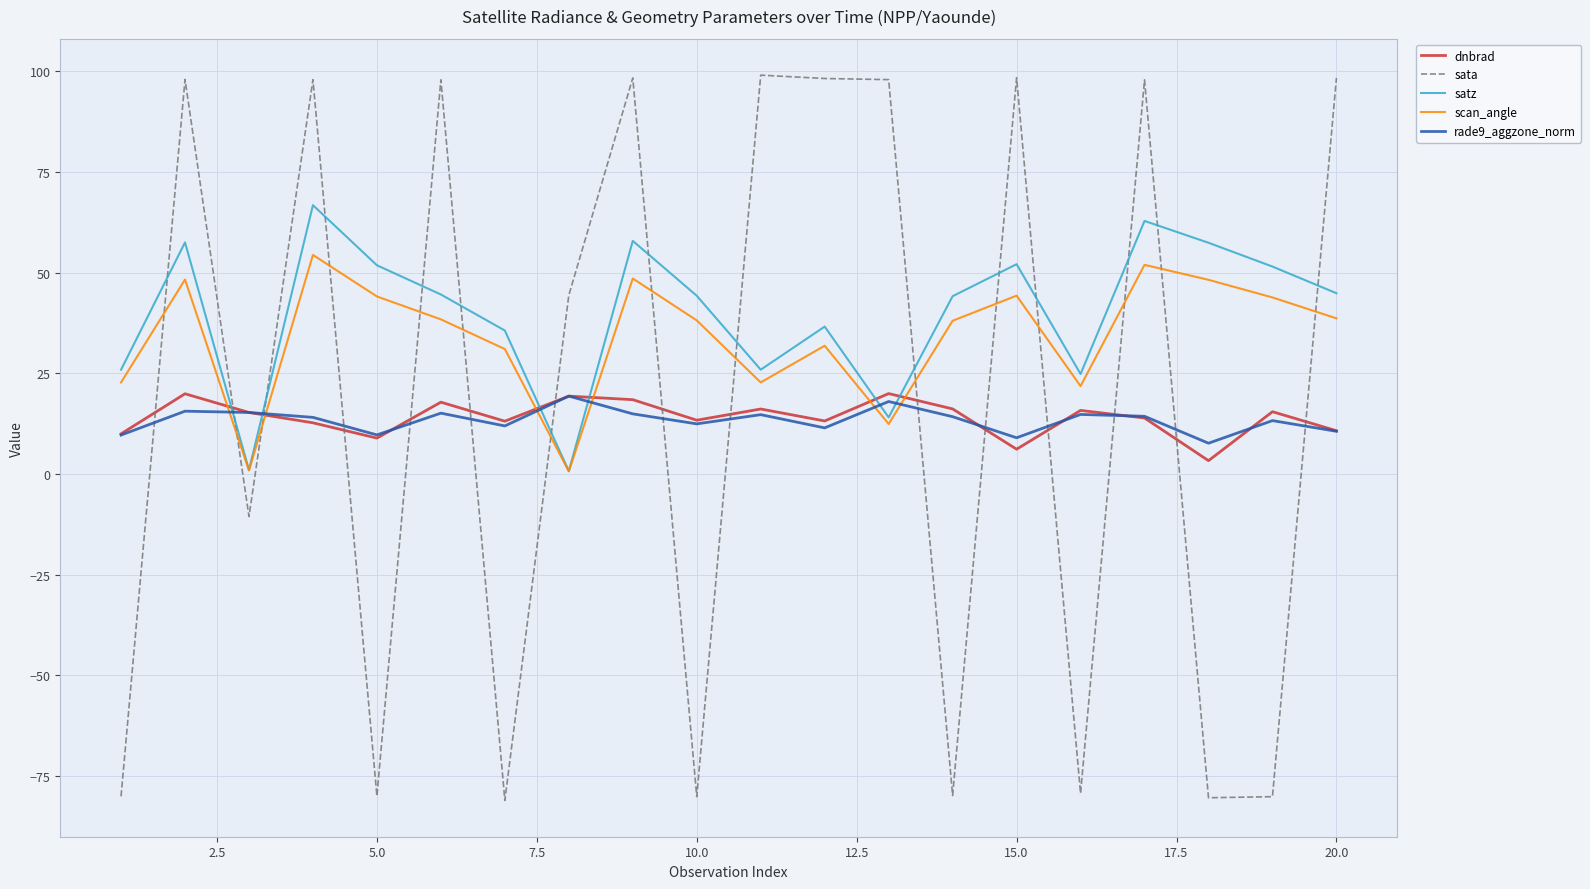

Which series has the widest spread of values?

sata